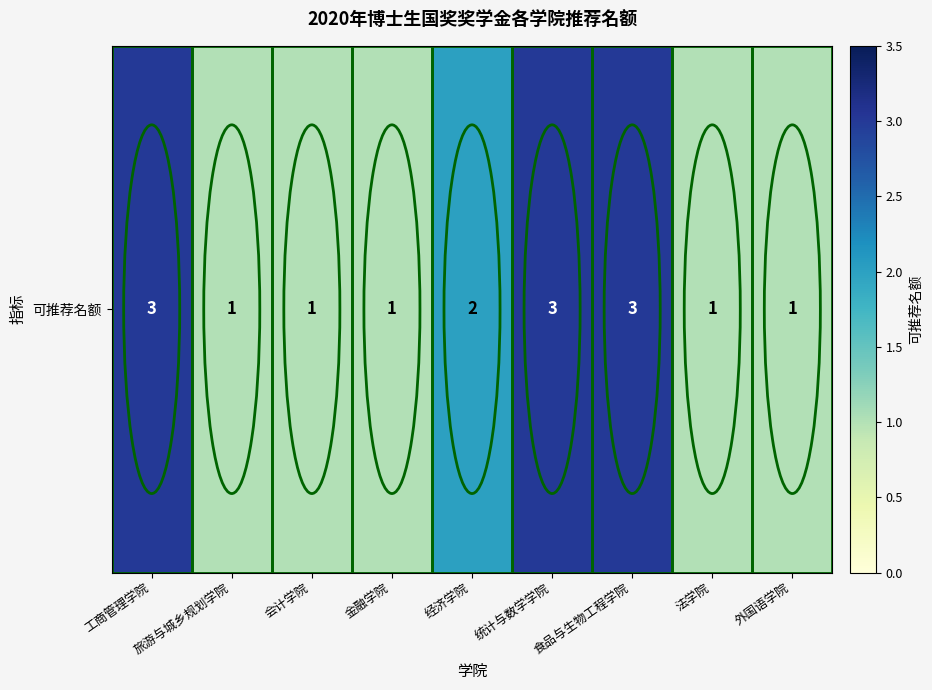

List the labels in order of value, largest first.

工商管理学院, 统计与数学学院, 食品与生物工程学院, 经济学院, 旅游与城乡规划学院, 会计学院, 金融学院, 法学院, 外国语学院